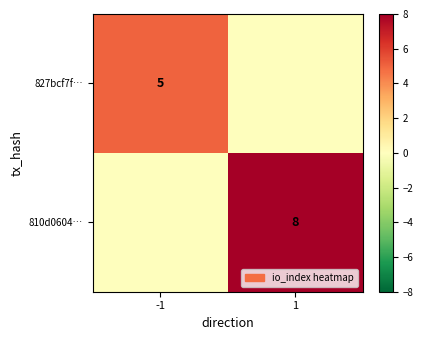

What is the spread (max minus min) of values at 1?

8